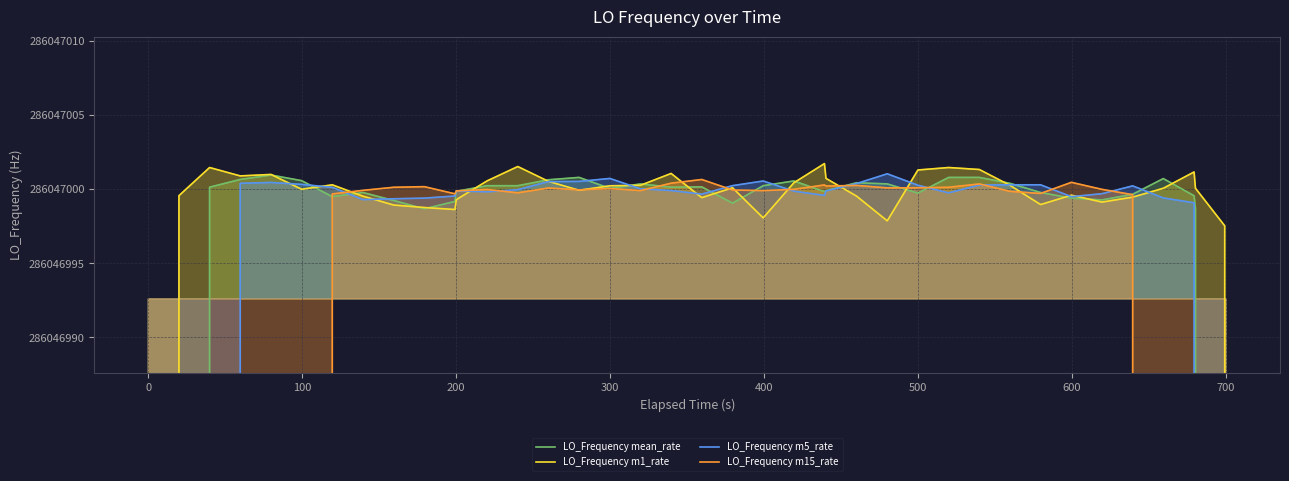

Does the chart display data point markers on the line(s)?

No